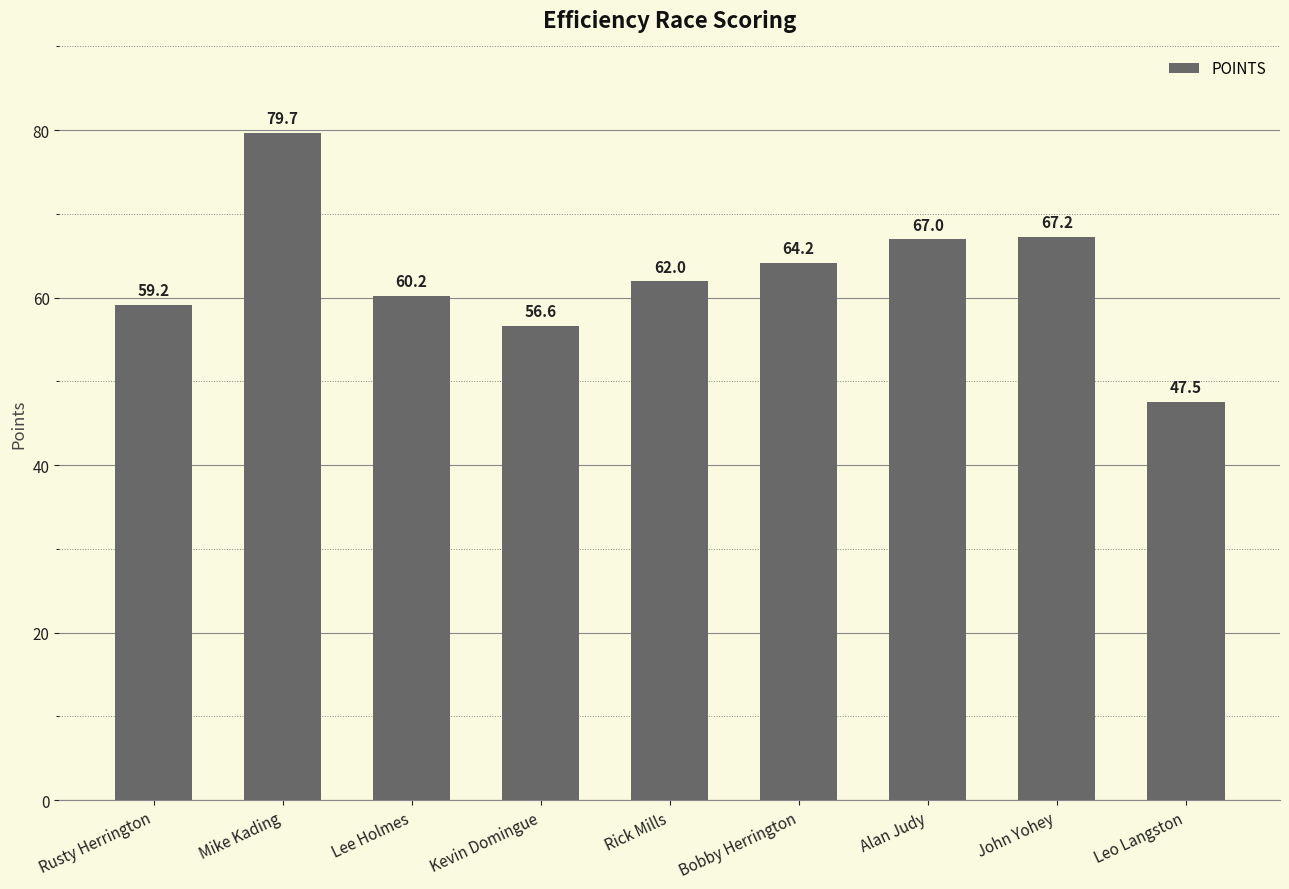

Rank the categories by value from highest to lowest.

Mike Kading, John Yohey, Alan Judy, Bobby Herrington, Rick Mills, Lee Holmes, Rusty Herrington, Kevin Domingue, Leo Langston